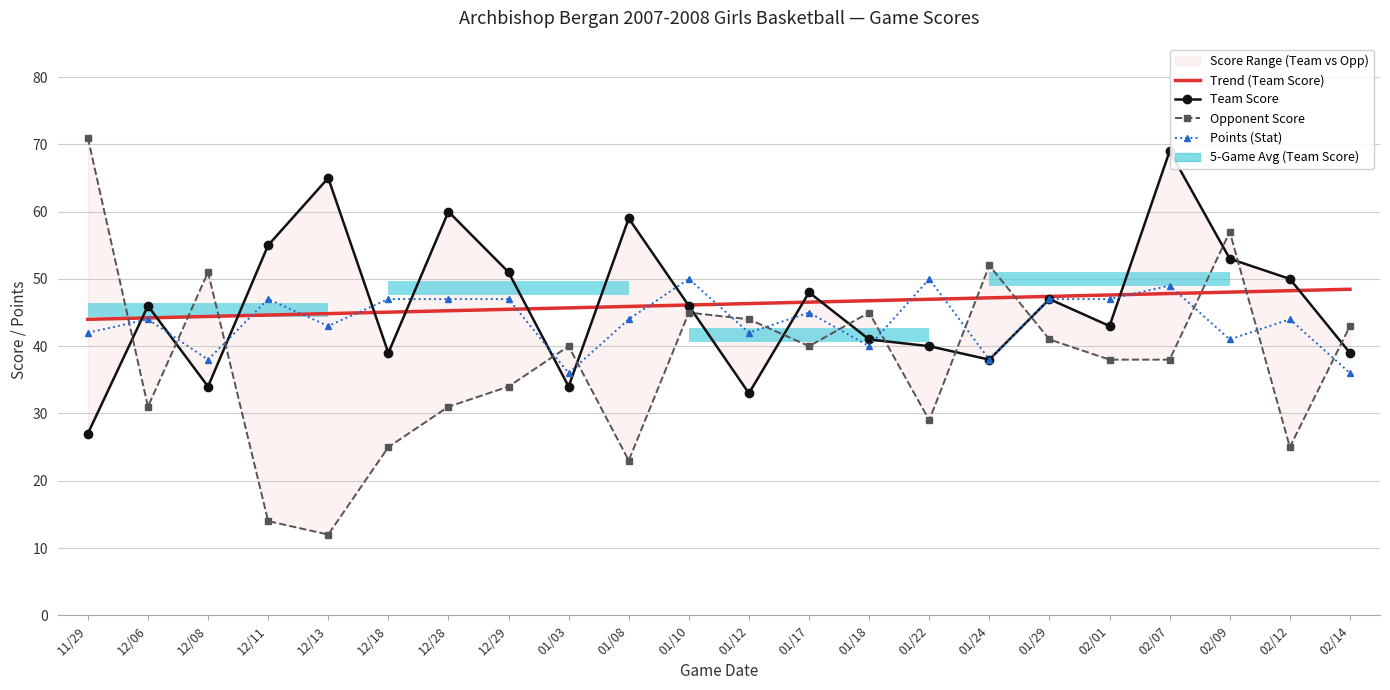

True or false: Opponent Score has more than 1 points higher than both neighbors.

True